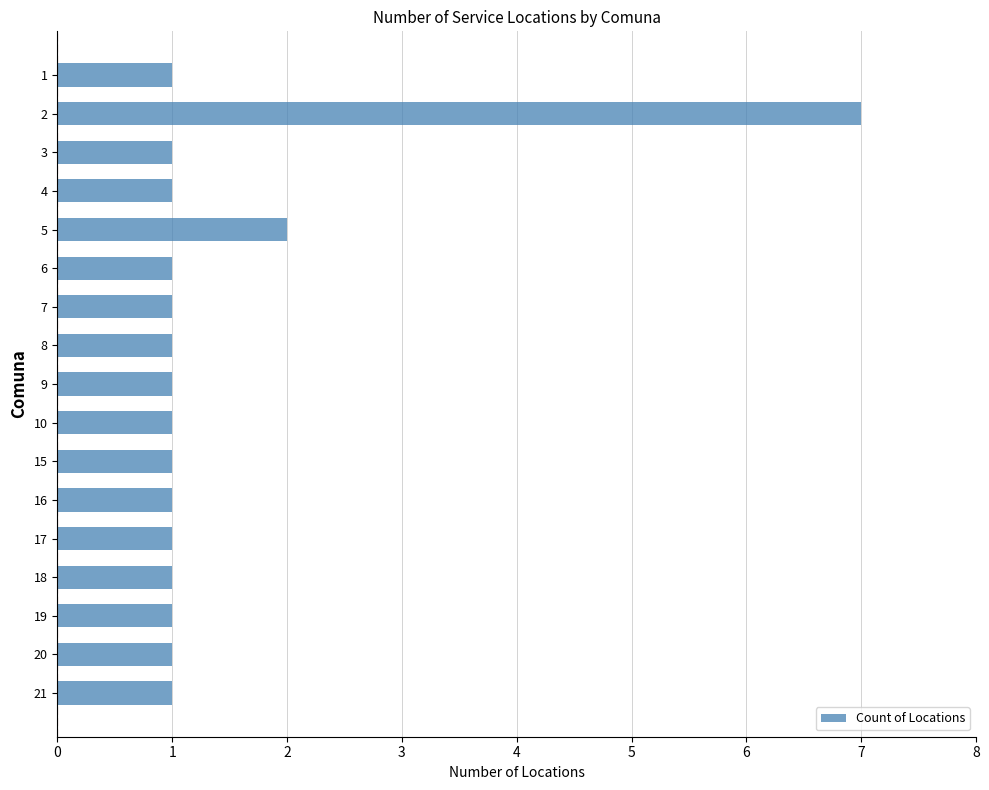

What is the value of the 13th bar from the top?

1